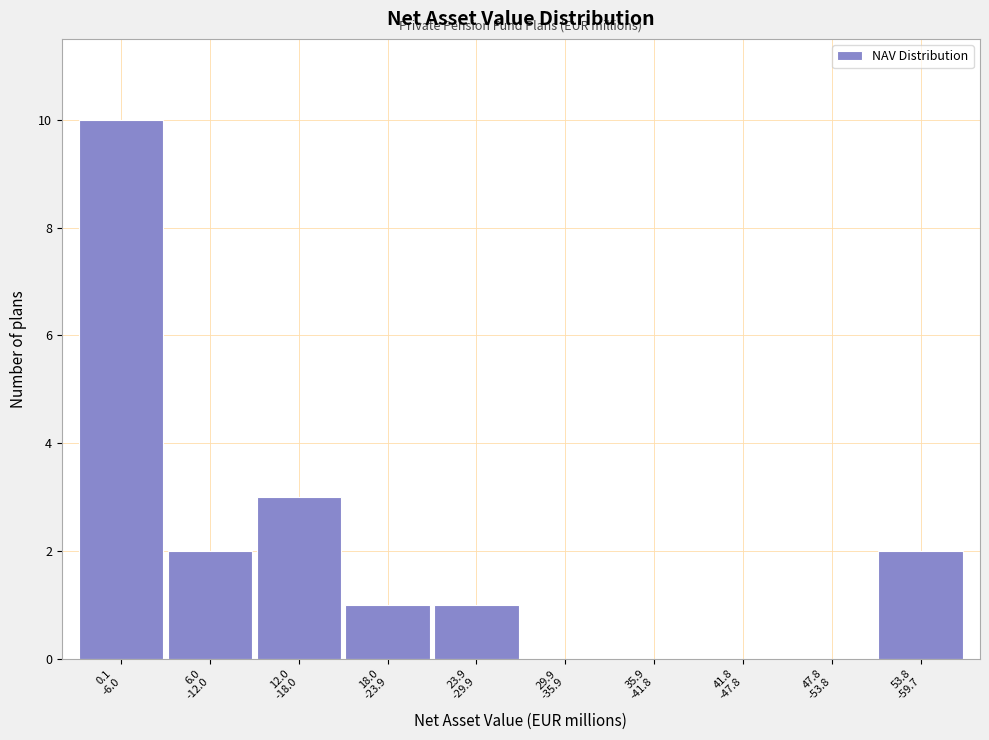

What is the sum of all values?

19